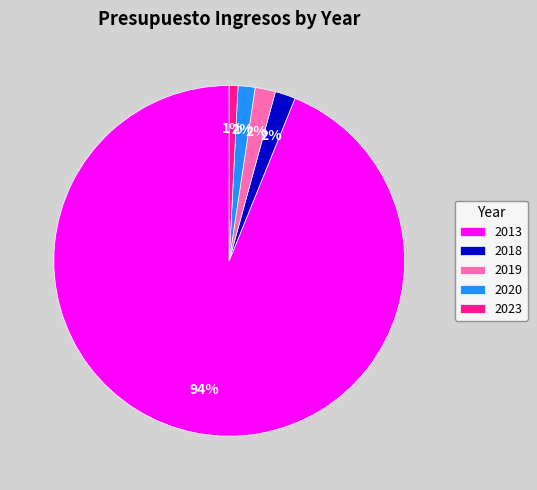

Which slice is the smallest?

2023